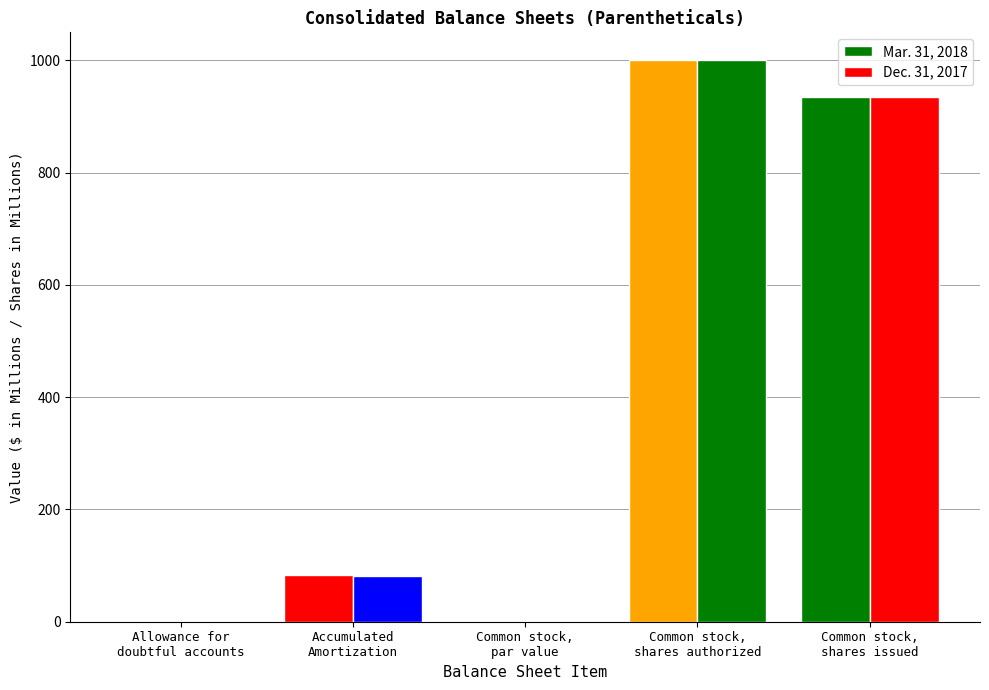

List the series in order of their overall mean, highest first.

Mar. 31, 2018, Dec. 31, 2017